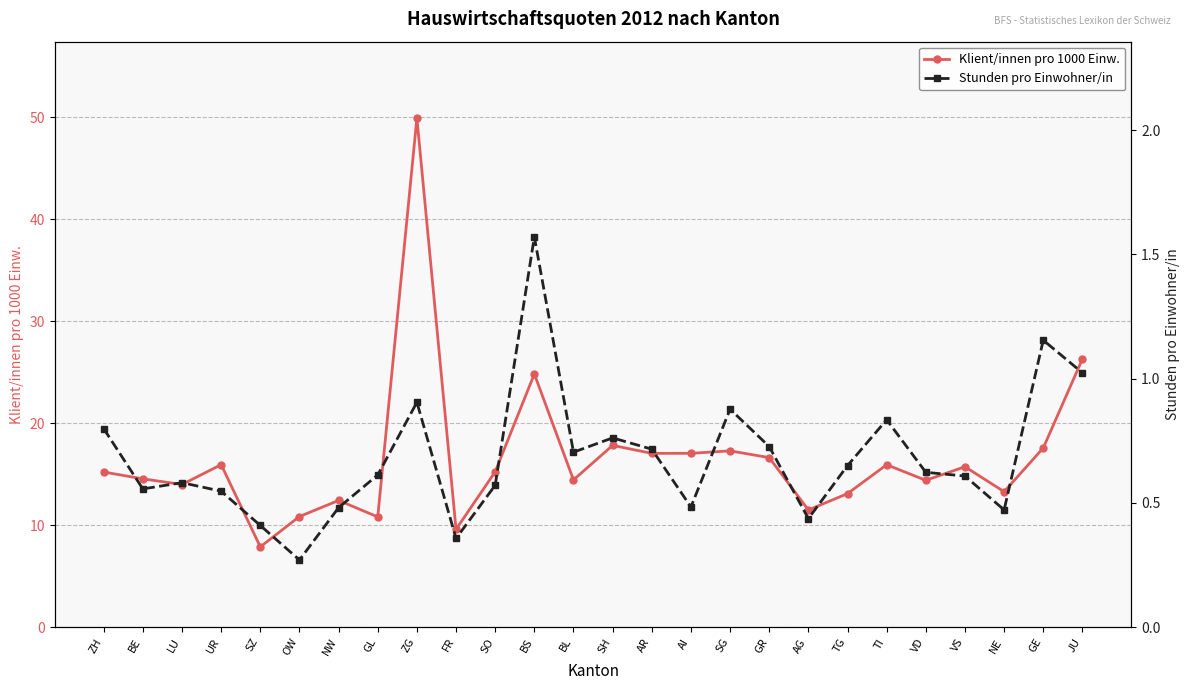

At which category is the sum across all series the highest?

ZG